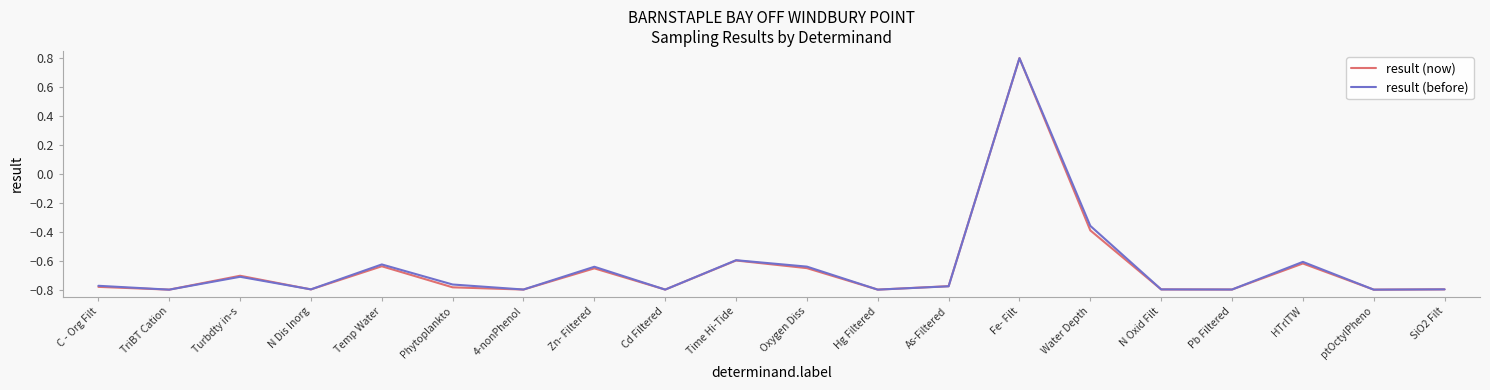

True or false: result (now) has a value of -0.8 at N Dis Inorg.

True